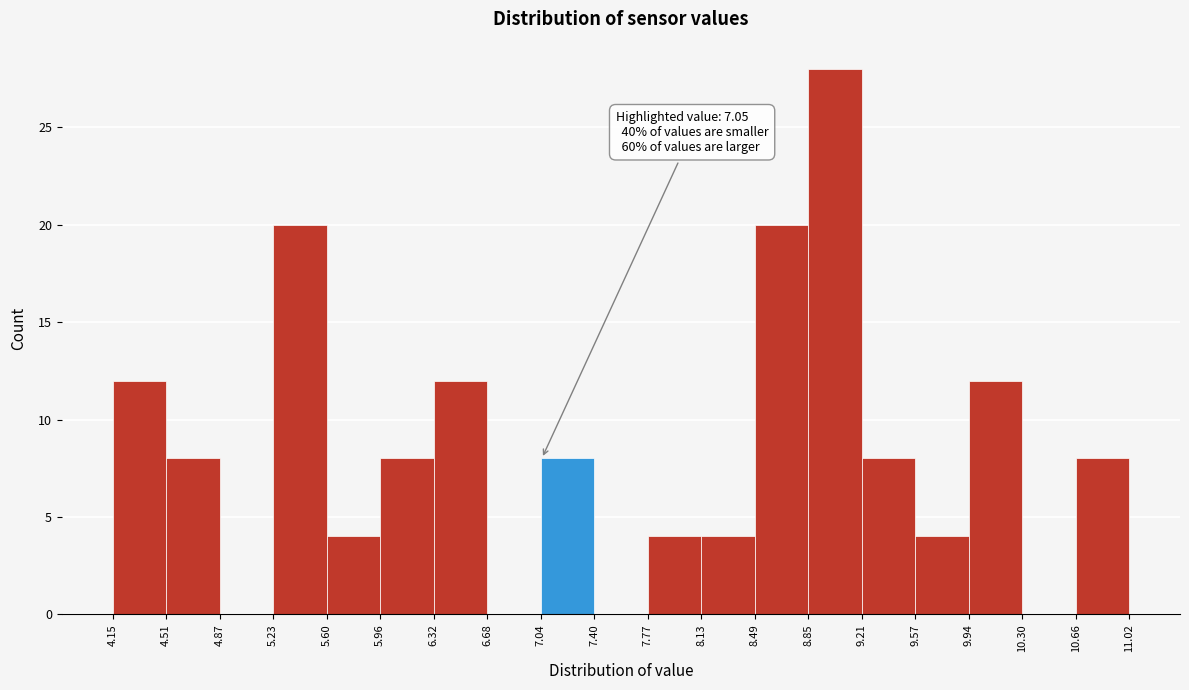

Which range on the x-axis has the tallest bar?

8.85 to 9.21